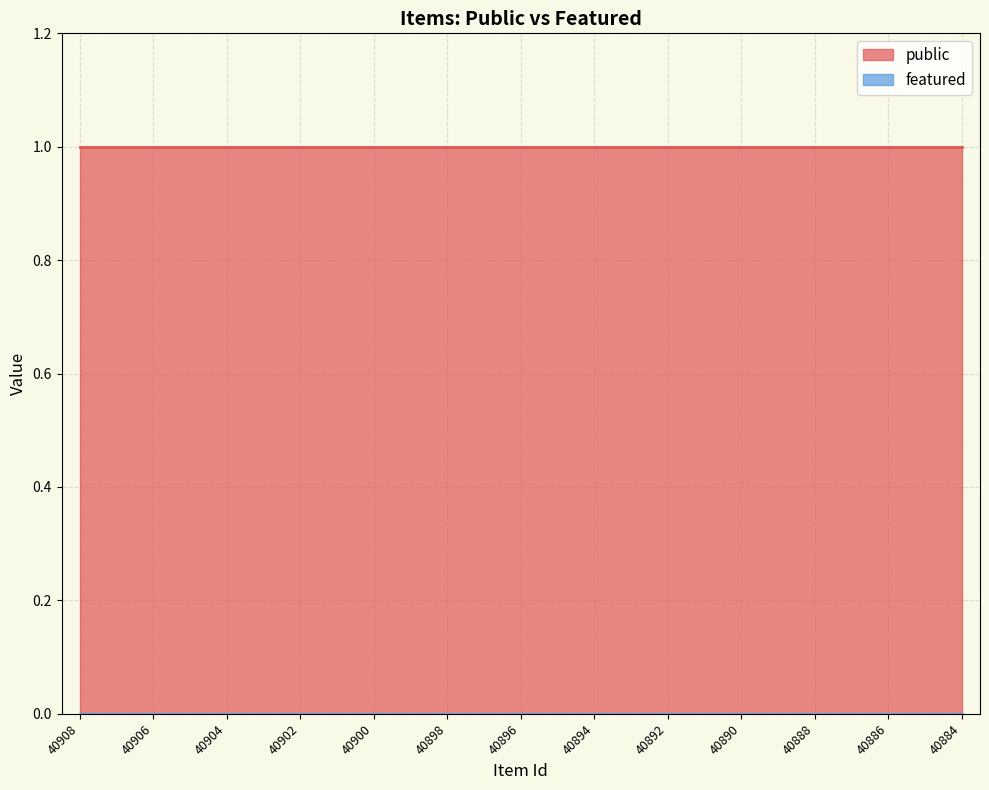

Which series has the largest total across all categories?

public